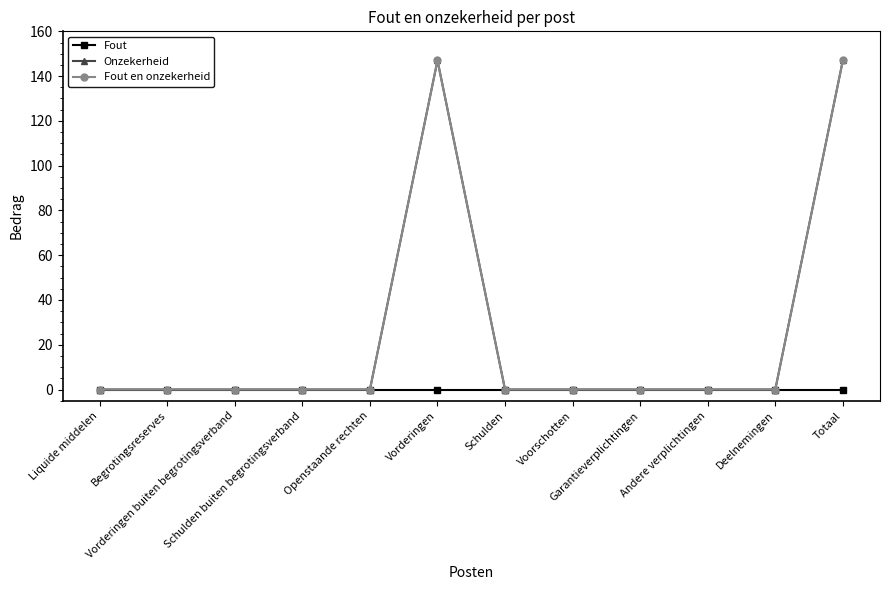

Does the chart have visible grid lines?

No